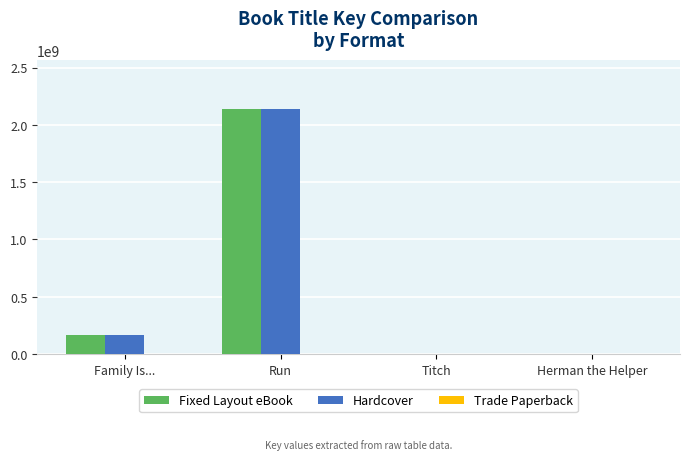

What is the maximum value shown in the chart?

2138584361